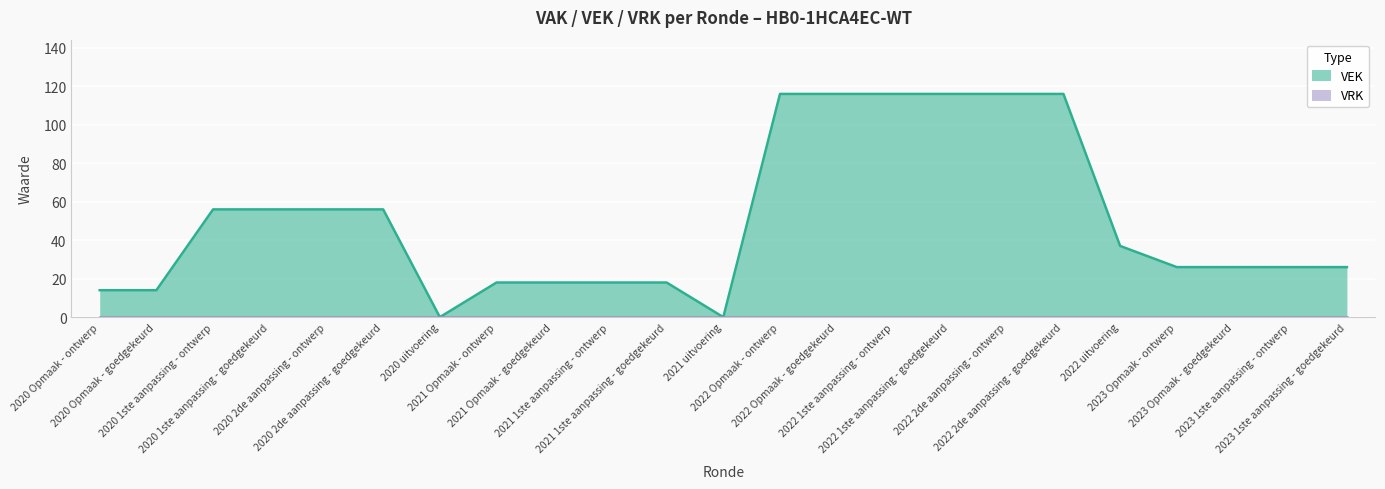

What is the maximum value shown in the chart?

116